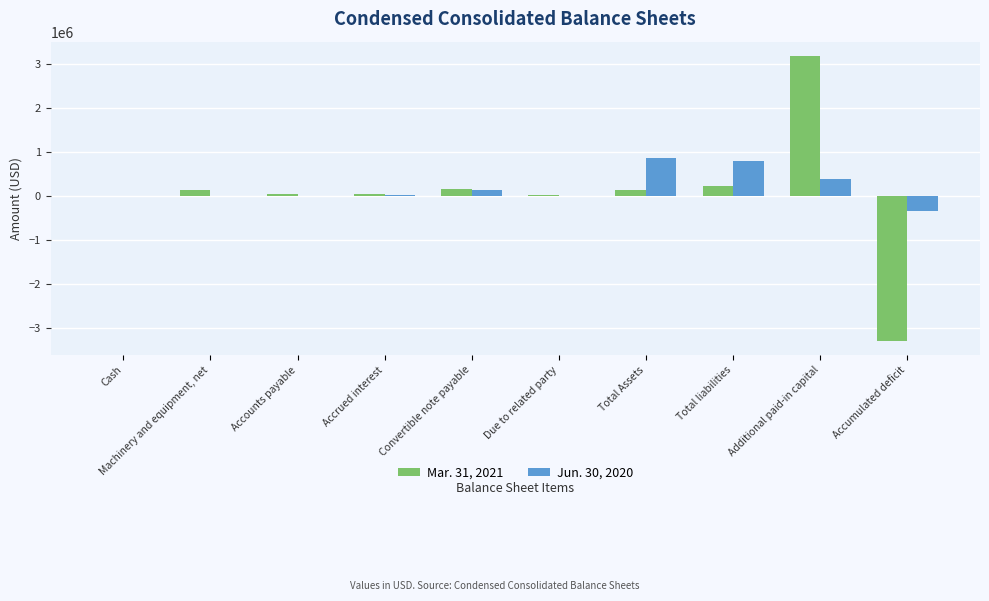

Is it true that Mar. 31, 2021 equals -3297572 at Accumulated deficit?

True